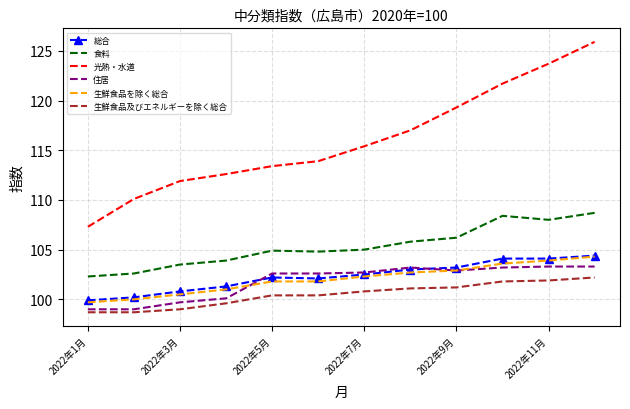

Which series has the widest spread of values?

光熱・水道